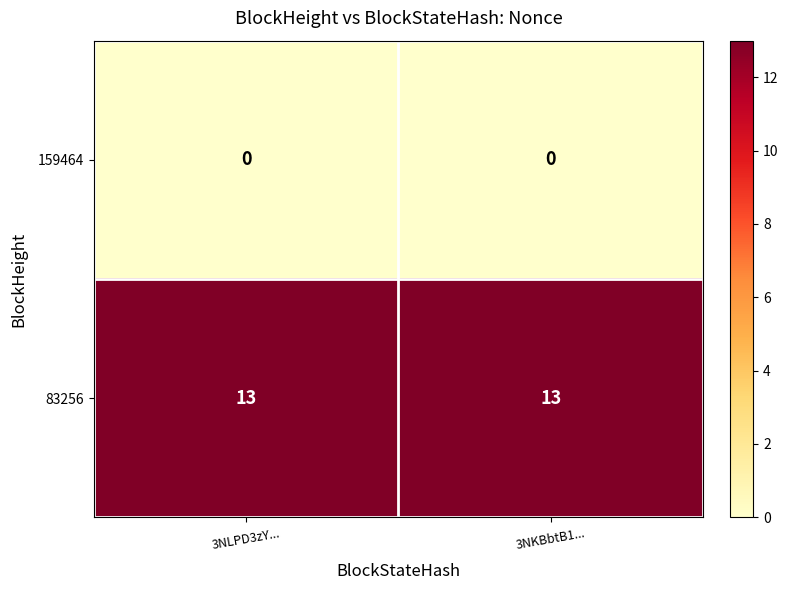

Rank the series by their average value, from highest to lowest.

83256, 159464